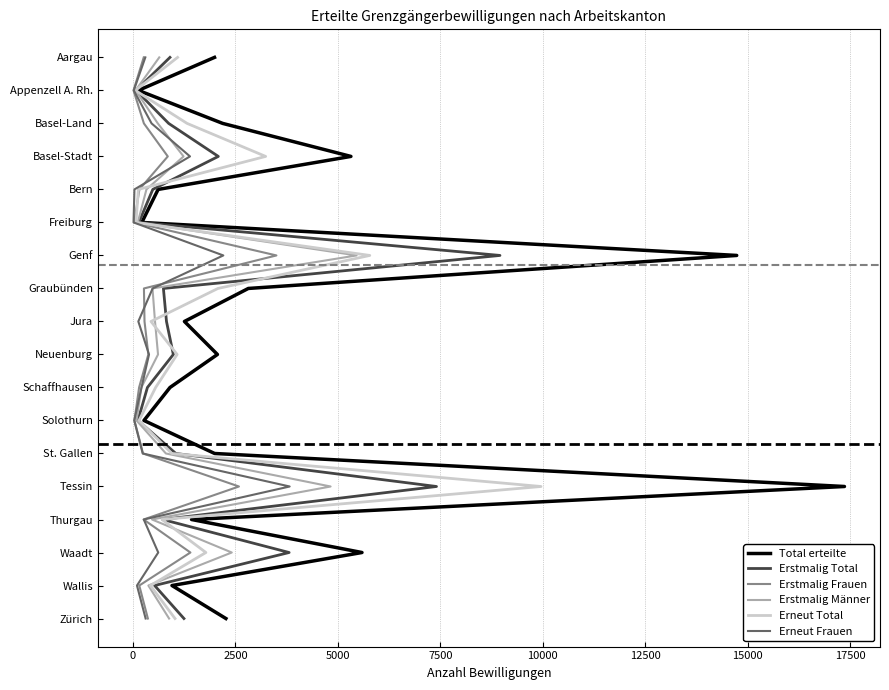

Is this an area chart (filled region under the line)?

No